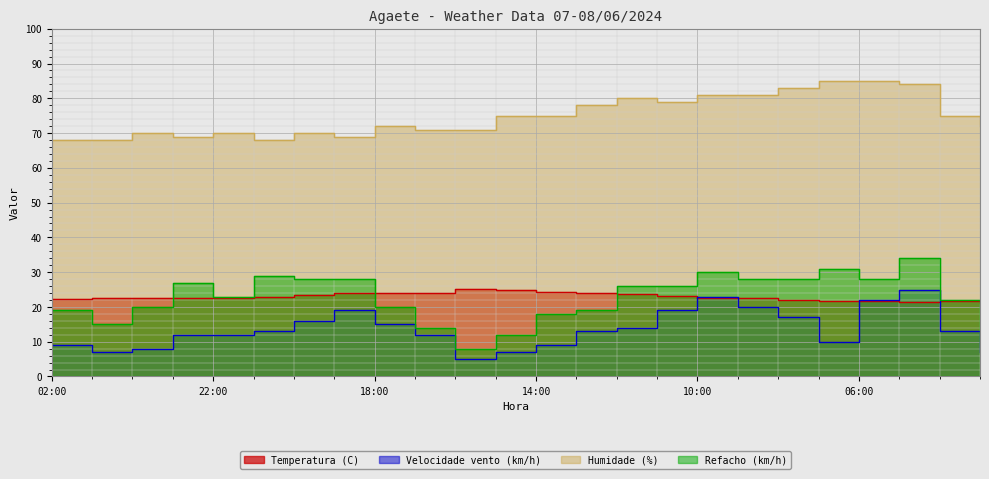

What value does the Humidade (%) series have at 22:00?

70.0